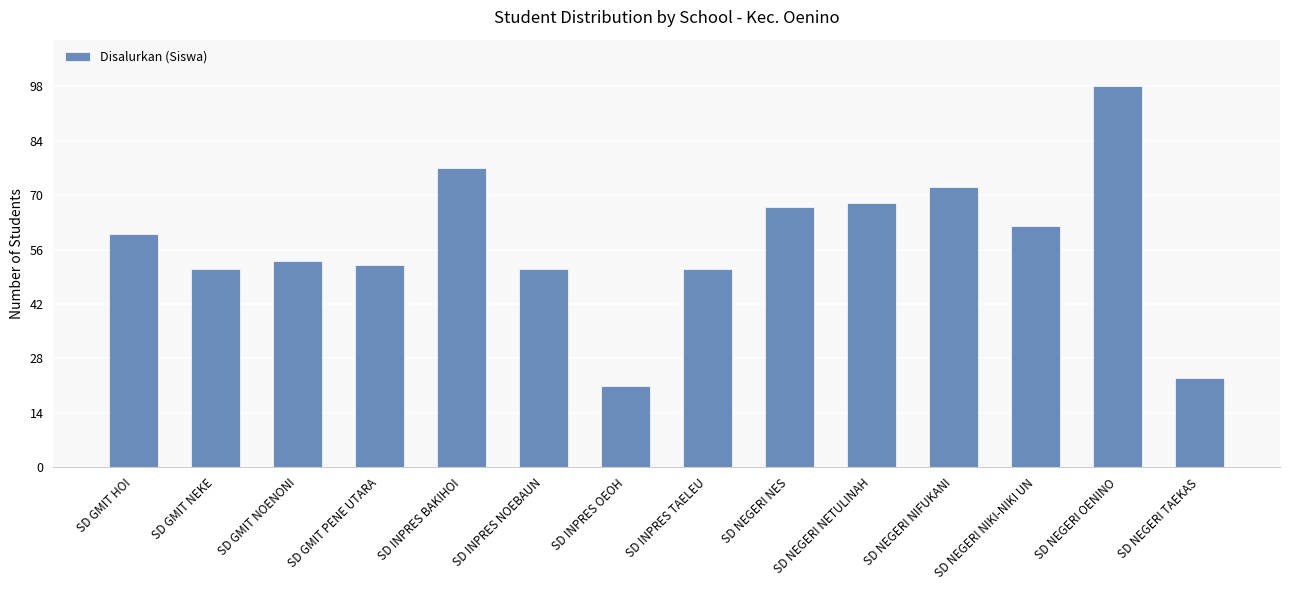

Approximately how many times larger is the value at SD INPRES BAKIHOI compared to SD GMIT PENE UTARA?

1.5